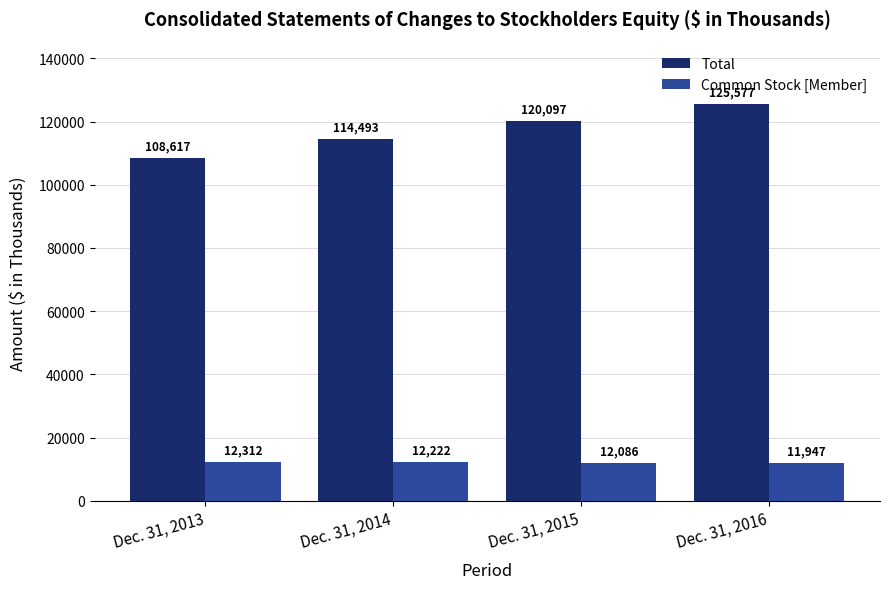

Which category has the highest value in the Total series?

Dec. 31, 2016